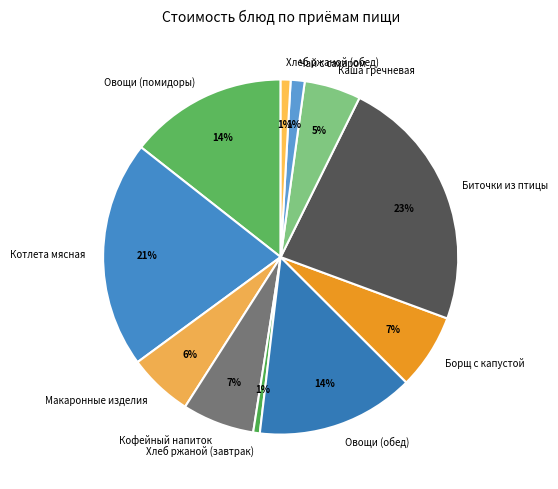

Count the number of slices in the pie.

11